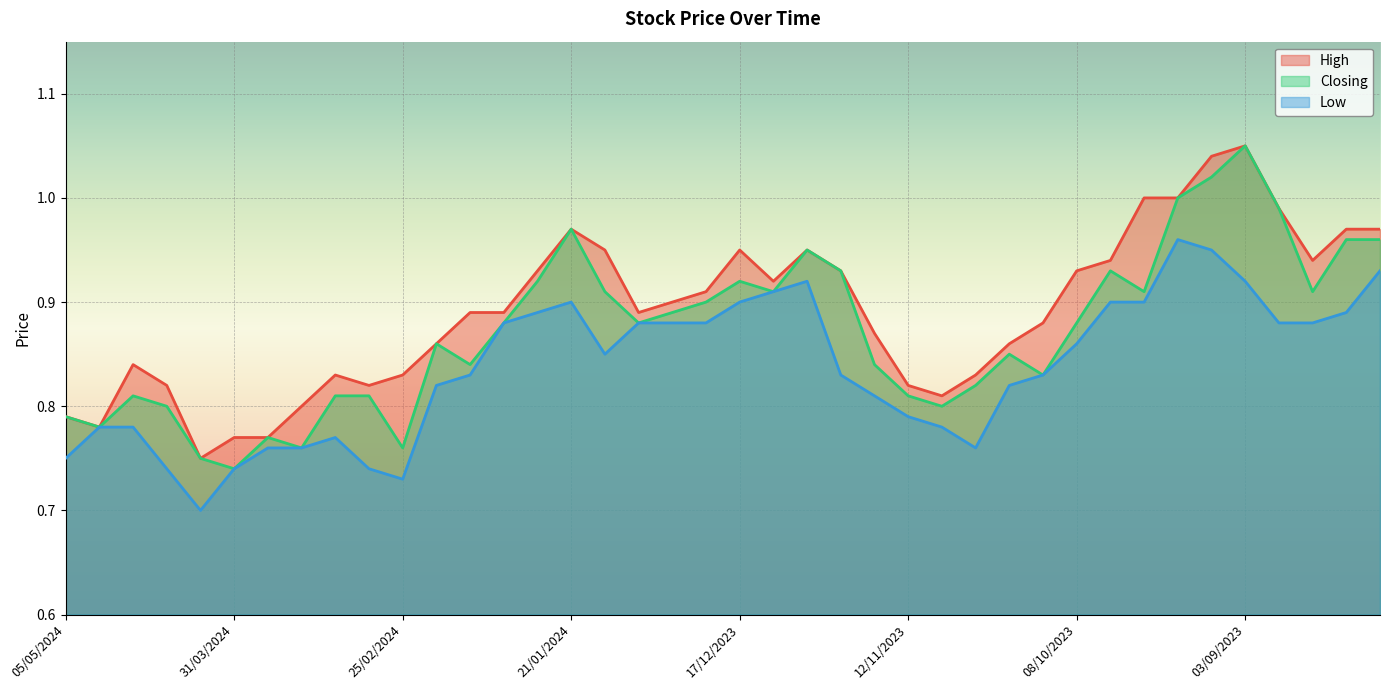

Which has a higher value, 27/08/2023 or 15/10/2023?

27/08/2023